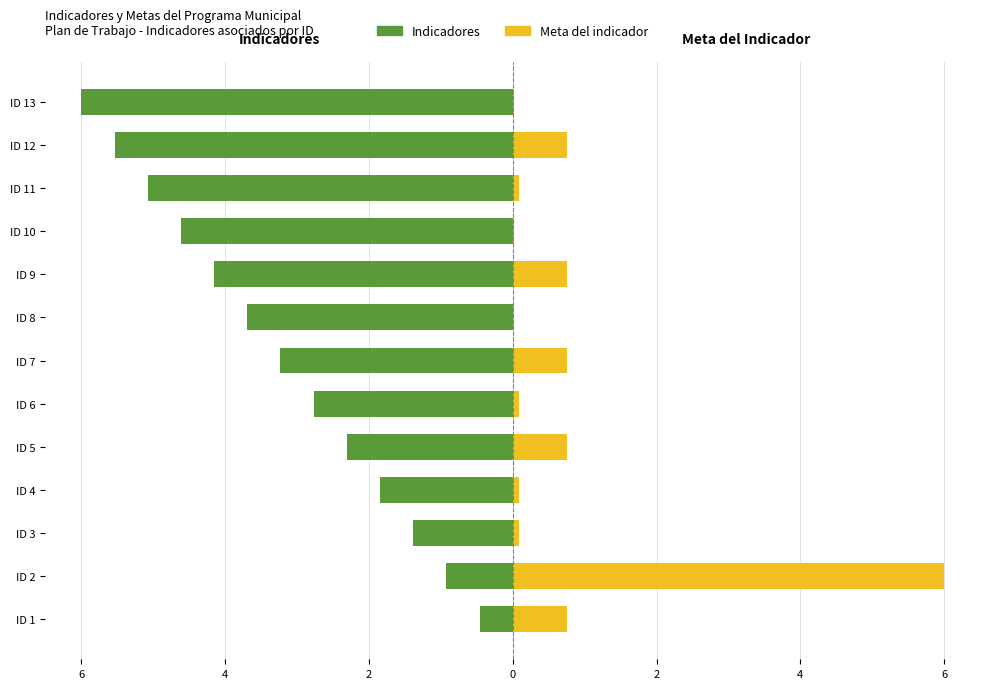

The Meta del indicador series shows 1.0 at ID 9. True or false?

False